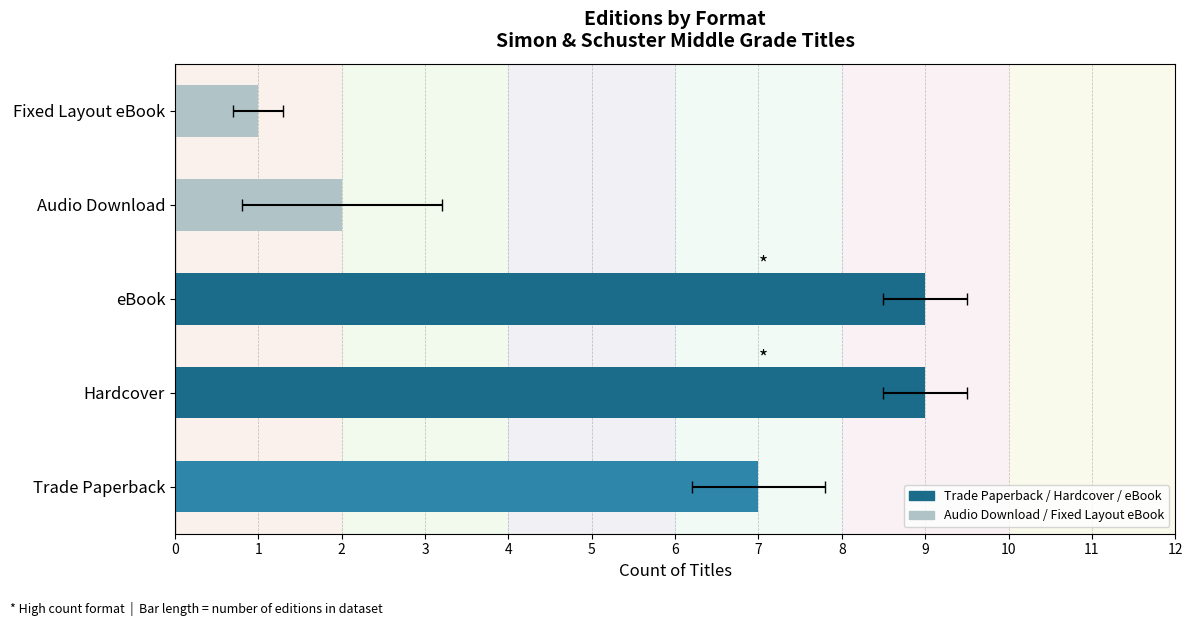

The chart shows a value of 2 at Fixed Layout eBook. True or false?

False